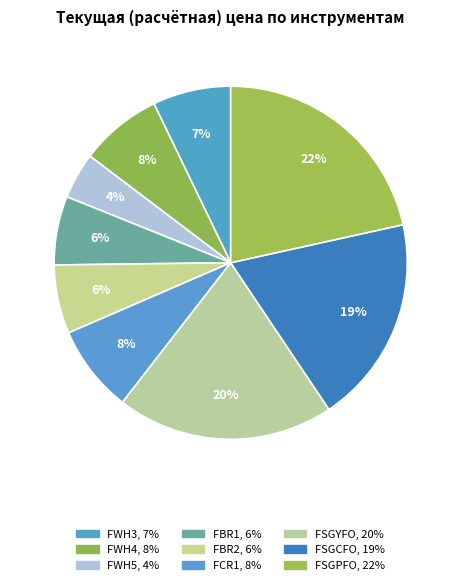

To the nearest percent, what portion does FSGYFO represent?

20%